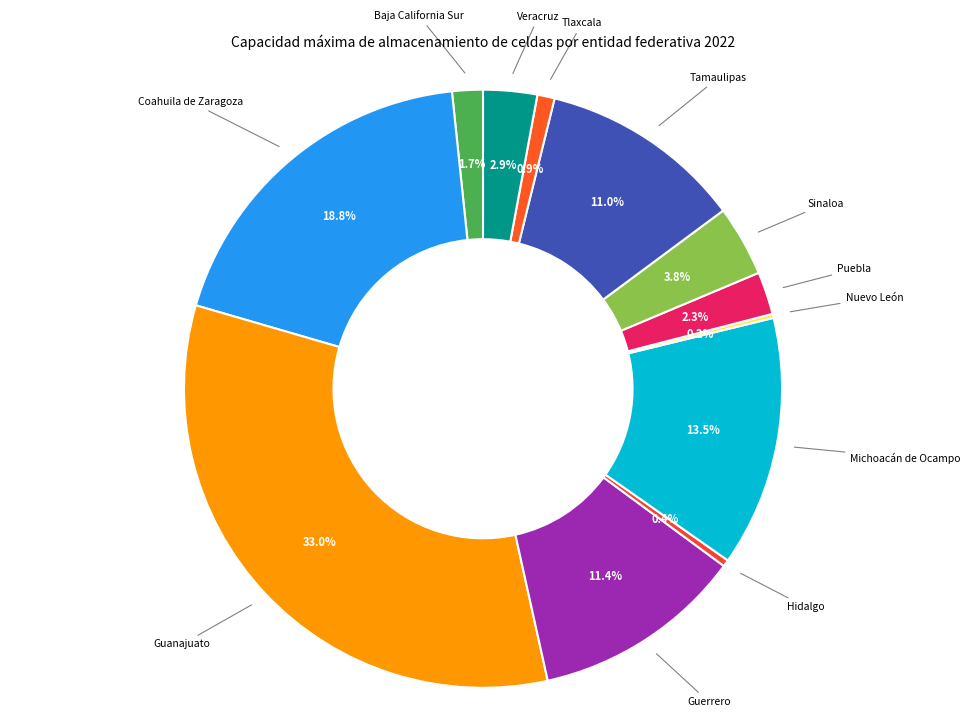

Does any single category account for the majority?

No